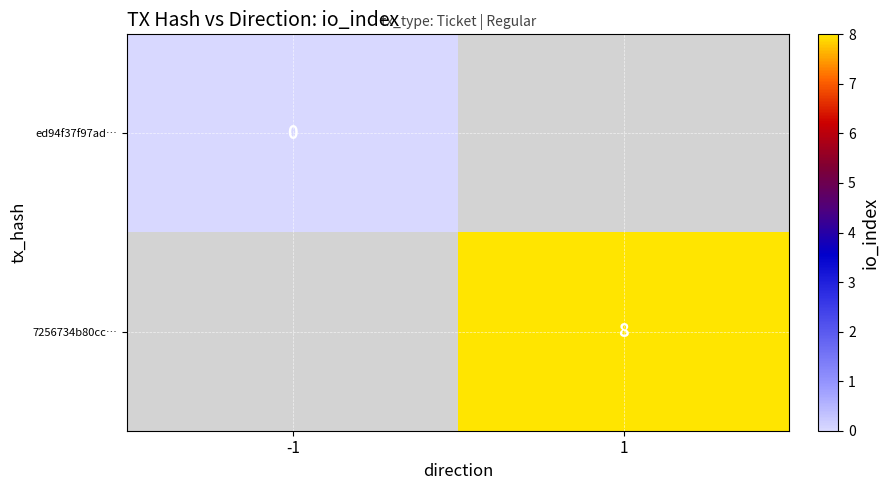

Rank the categories by 7256734b80cc… value from lowest to highest.

-1, 1